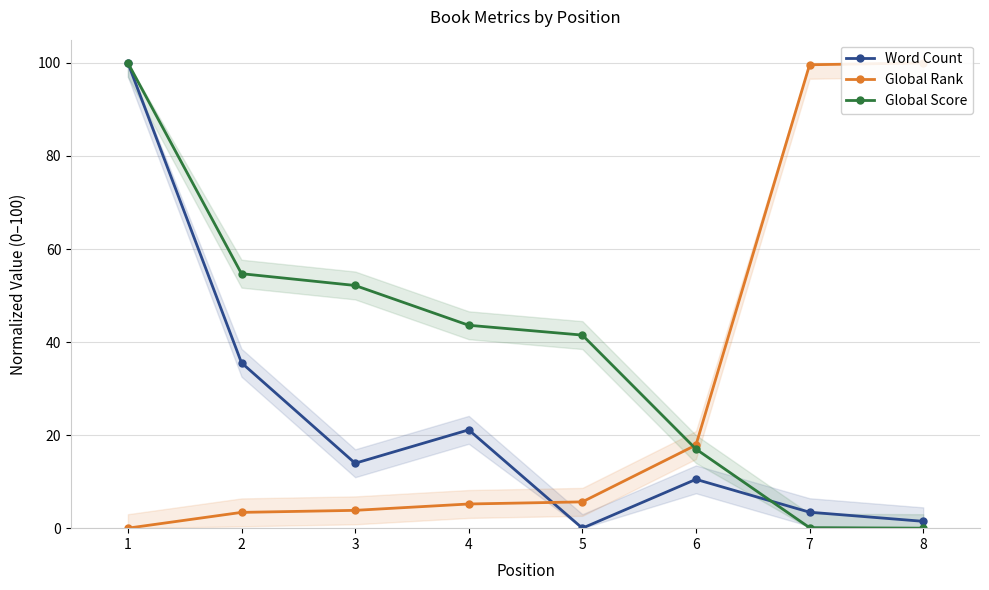

The Word Count series shows 35.6 at 2. True or false?

True